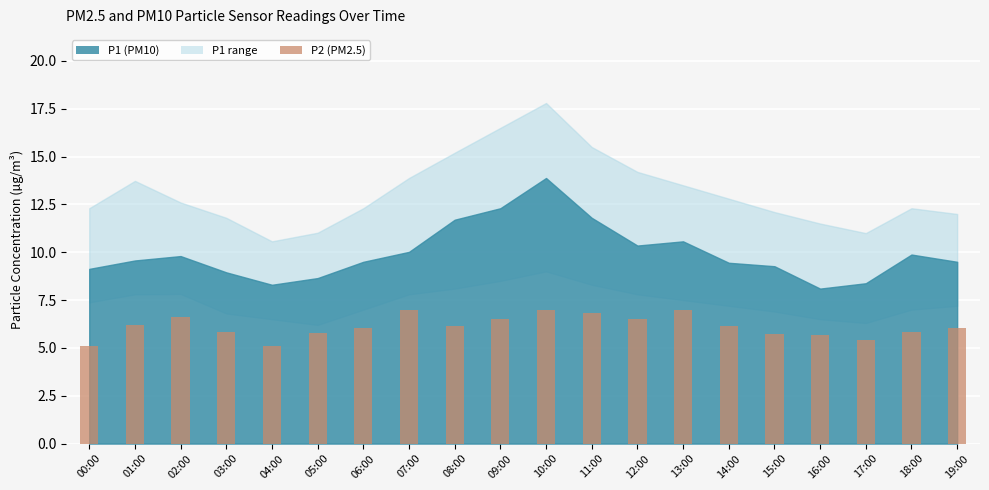

What is the difference between the maximum and minimum values?

1.9